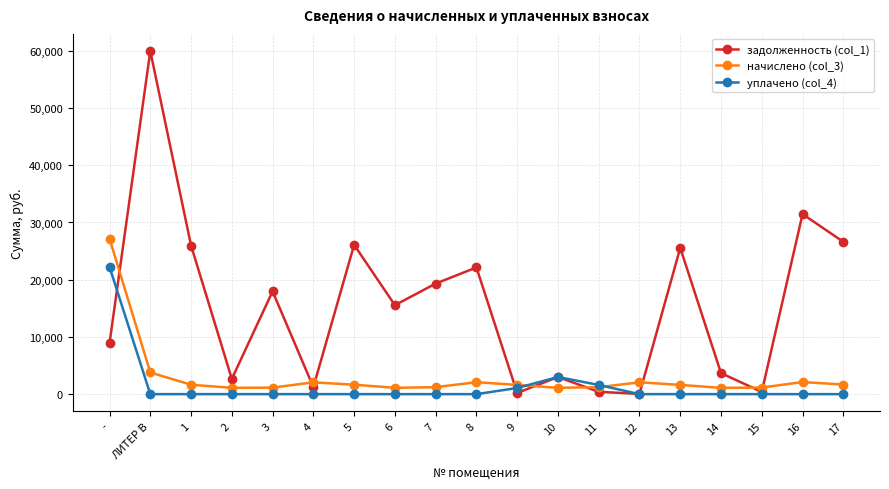

Which series has the largest range (max minus min)?

задолженность (col_1)